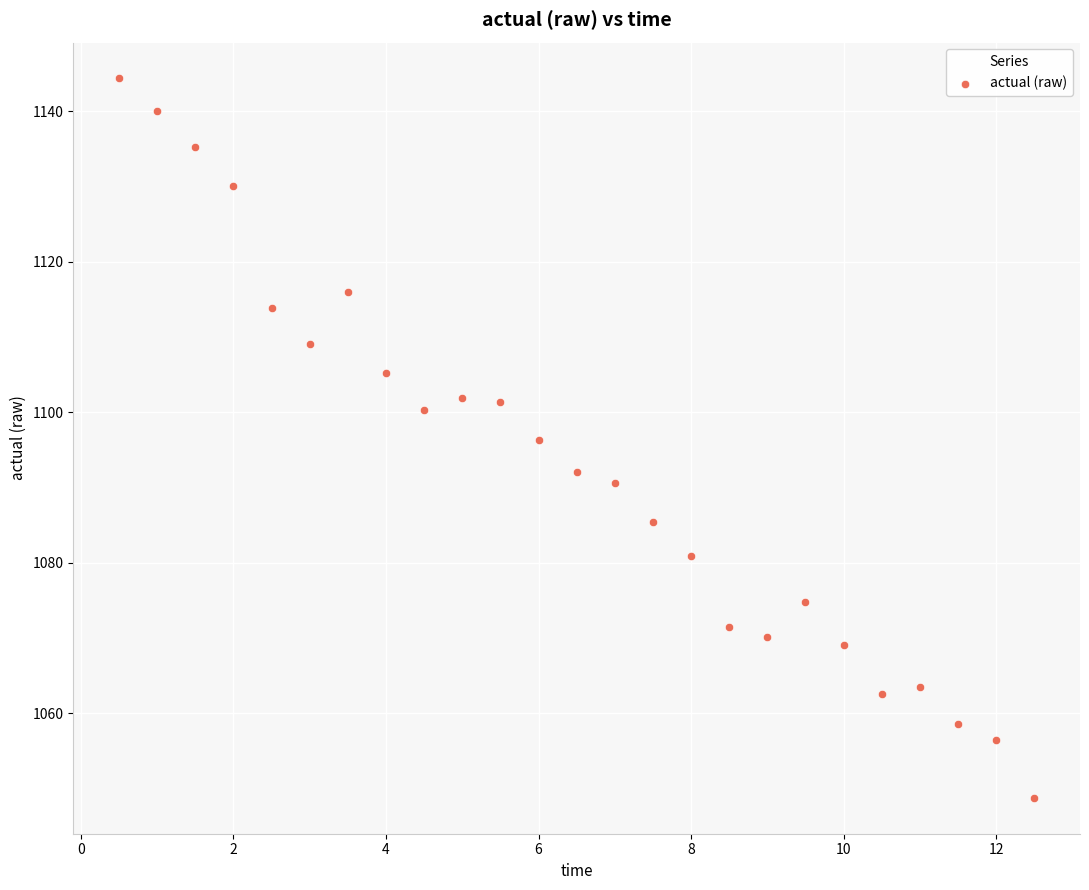

What is the range of Y values (max minus min)?

95.6